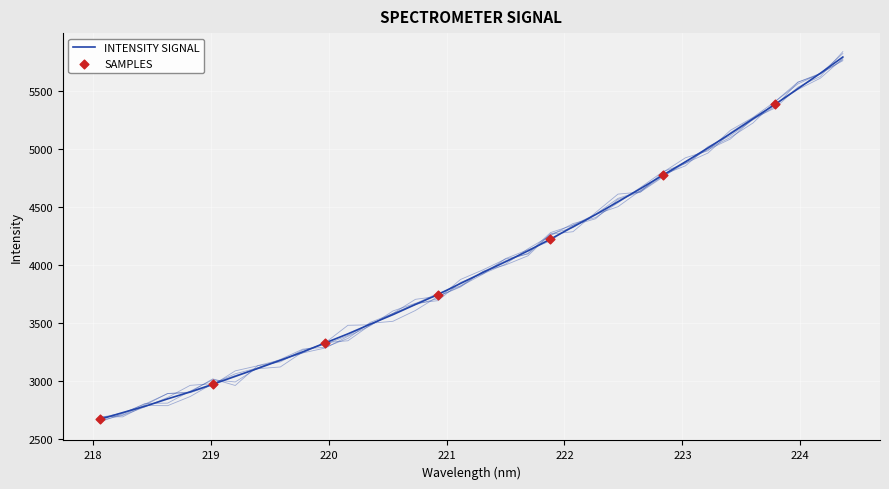

Approximately how many times larger is the value at 221.4993 compared to 220.3533?

1.2